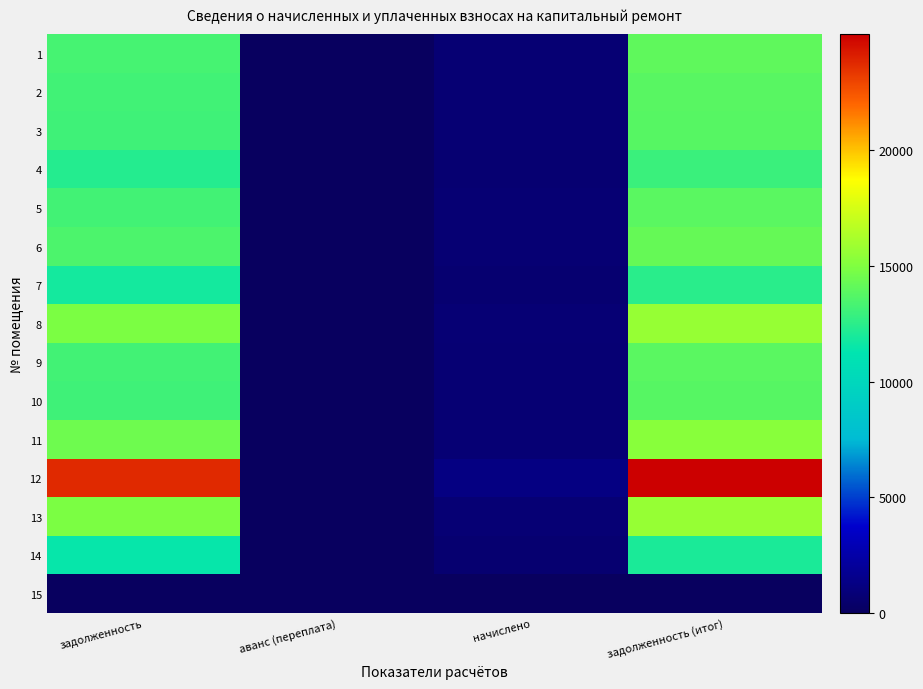

Reading left to right, what are all the values shown in this chart?

1: задолженность=13318.4	аванс (переплата)=0.0	начислено=697.4	задолженность (итог)=14015.9
2: задолженность=13156.1	аванс (переплата)=0.0	начислено=688.9	задолженность (итог)=13845.0
3: задолженность=13123.6	аванс (переплата)=0.0	начислено=687.2	задолженность (итог)=13810.8
4: задолженность=12311.4	аванс (переплата)=0.0	начислено=644.7	задолженность (итог)=12956.1
5: задолженность=13188.5	аванс (переплата)=0.0	начислено=690.6	задолженность (итог)=13879.1
6: задолженность=13513.3	аванс (переплата)=0.0	начислено=707.6	задолженность (итог)=14220.9
7: задолженность=11856.7	аванс (переплата)=0.0	начислено=620.9	задолженность (итог)=12477.6
8: задолженность=14877.7	аванс (переплата)=0.0	начислено=779.1	задолженность (итог)=15656.8
9: задолженность=13188.5	аванс (переплата)=0.0	начислено=690.6	задолженность (итог)=13879.1
10: задолженность=13123.6	аванс (переплата)=0.0	начислено=687.2	задолженность (итог)=13810.8
11: задолженность=14487.8	аванс (переплата)=0.0	начислено=758.6	задолженность (итог)=15246.5
12: задолженность=23745.8	аванс (переплата)=0.0	начислено=1243.4	задолженность (итог)=24989.3
13: задолженность=14877.7	аванс (переплата)=0.0	начислено=779.1	задолженность (итог)=15656.8
14: задолженность=11434.3	аванс (переплата)=0.0	начислено=598.7	задолженность (итог)=12033.1
15: задолженность=0.0	аванс (переплата)=0.0	начислено=0.0	задолженность (итог)=0.0